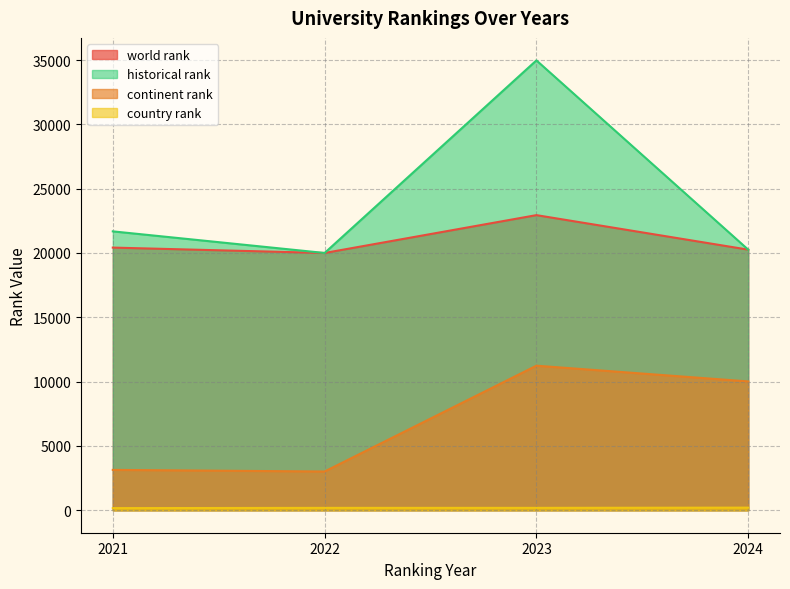

Is the value of country rank at 2021 greater than the value of historical rank at 2024?

No